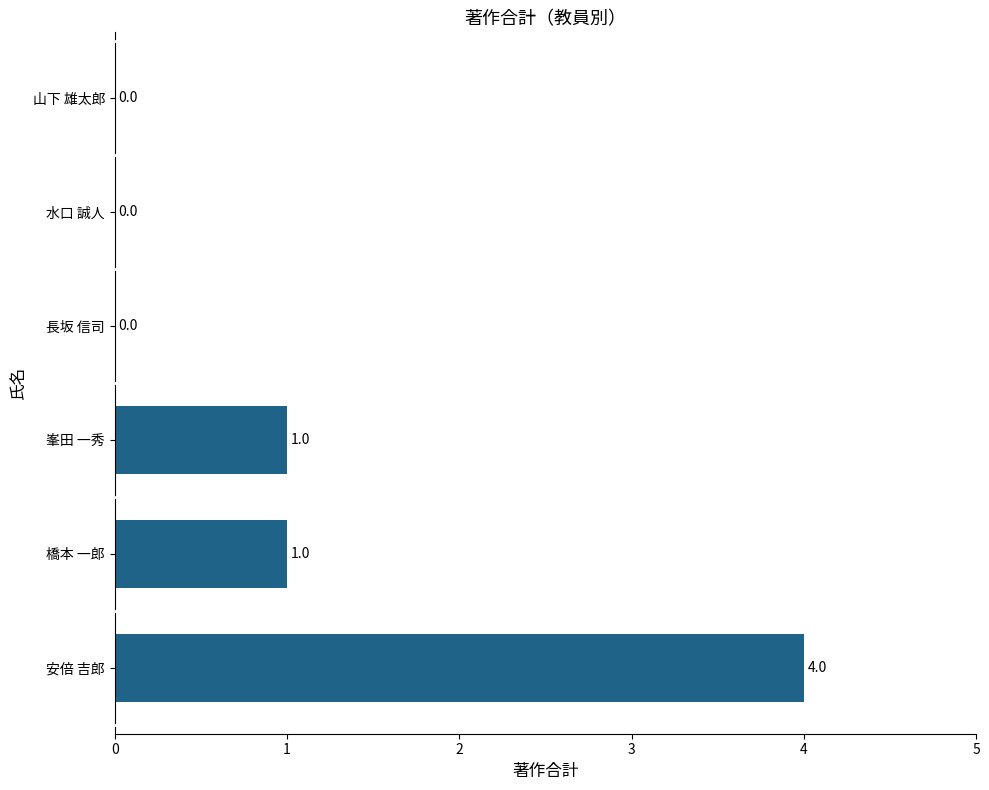

What is the maximum value shown in the chart?

4